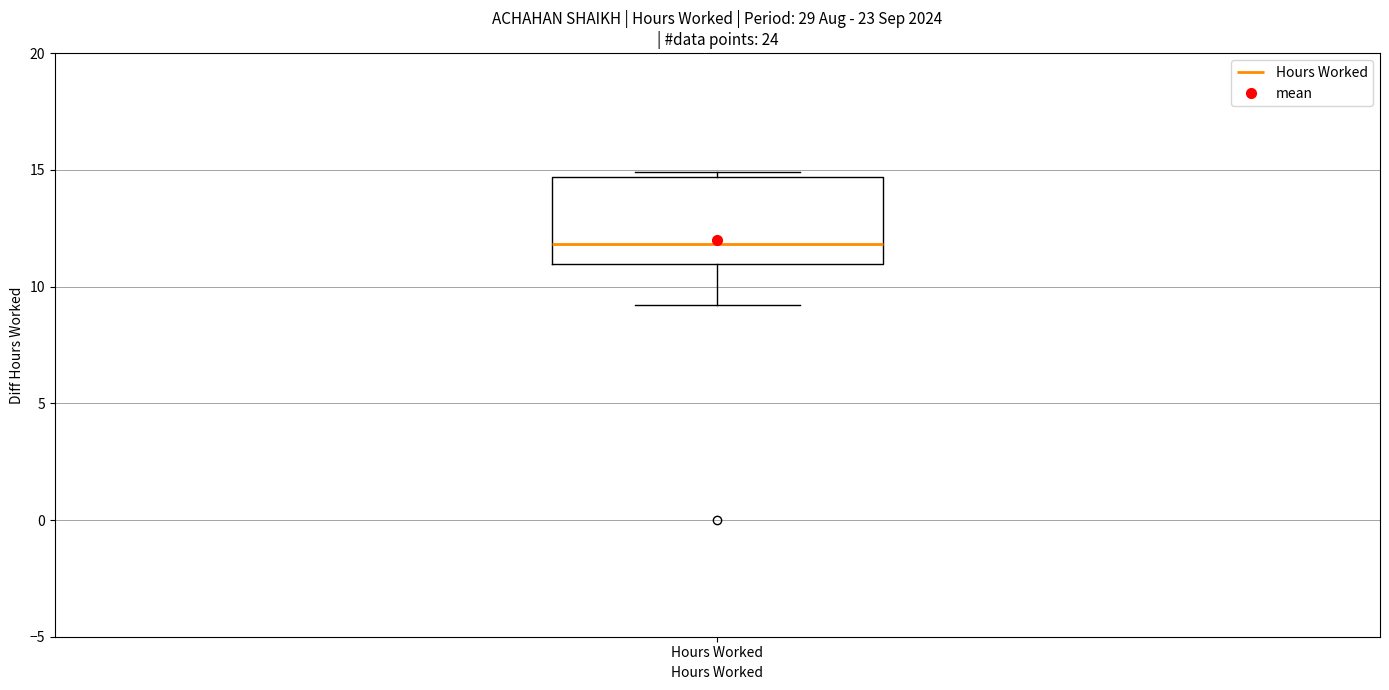

Read this box plot against the y-axis: the position of the median line, the range covered by the box, and the ends of both whiskers. The values are not printed on the chart, so give them approximately, as read against the axis.

median 12.0, box 11.0 to 14.5, whiskers 9.0 to 15.0